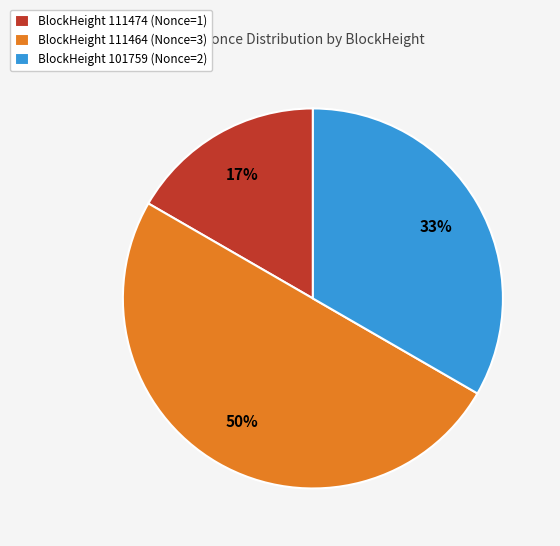

True or false: BlockHeight 111474 (Nonce=1) accounts for 31% of the total.

False